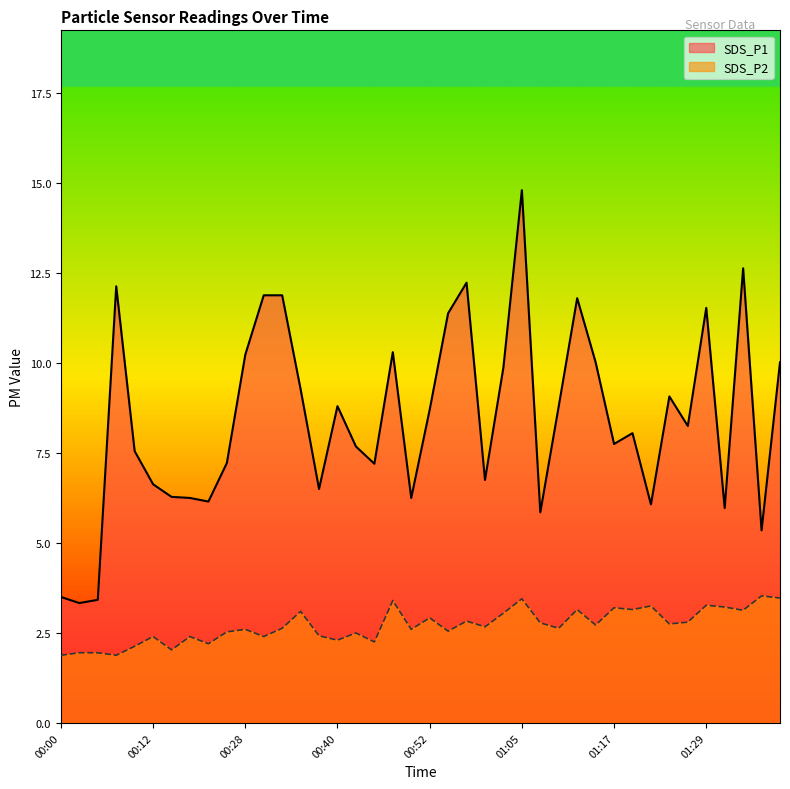

Where is the first local minimum for SDS_P1?

00:02